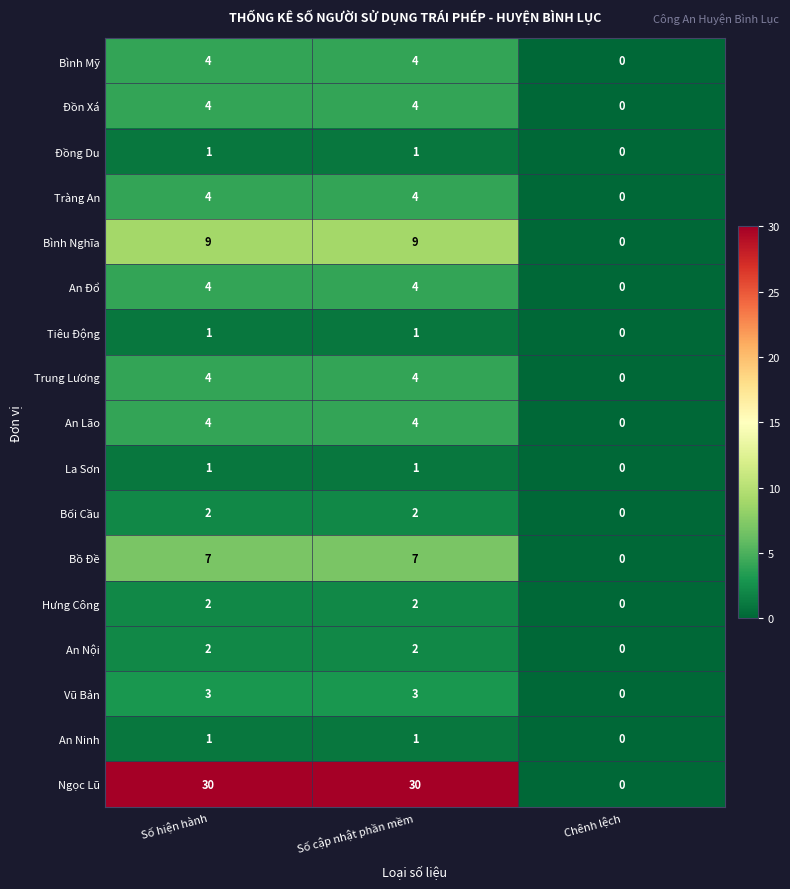

What is the spread (max minus min) of values at Số cập nhật phần mềm?

29